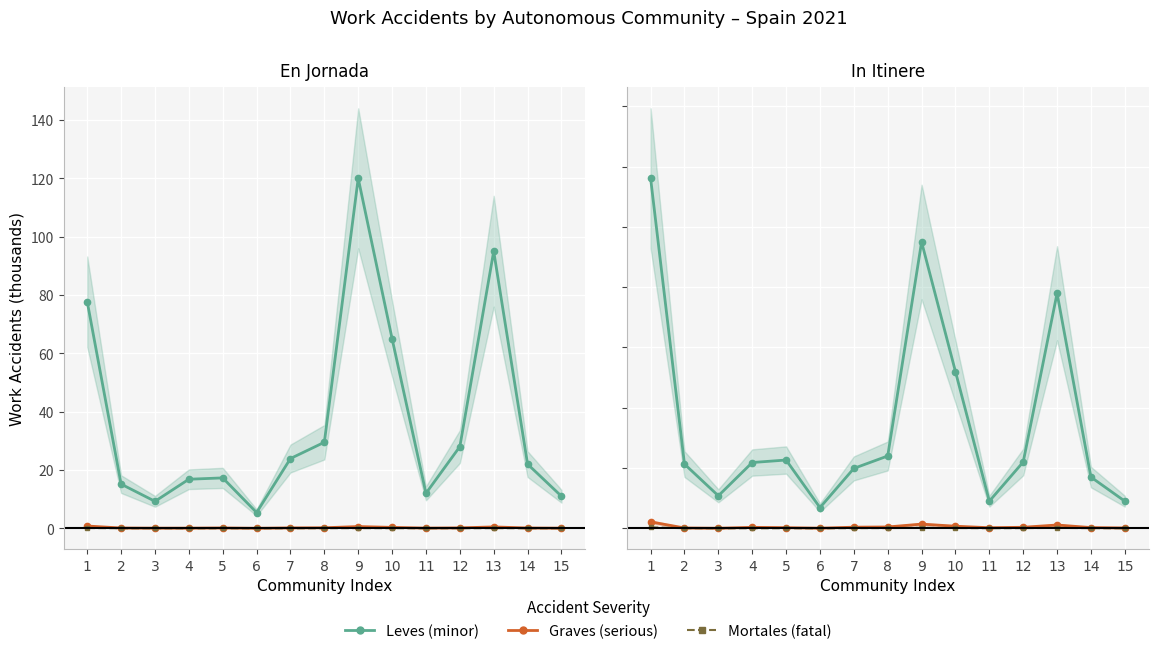

True or false: Mortales and Leves cross at least once.

False